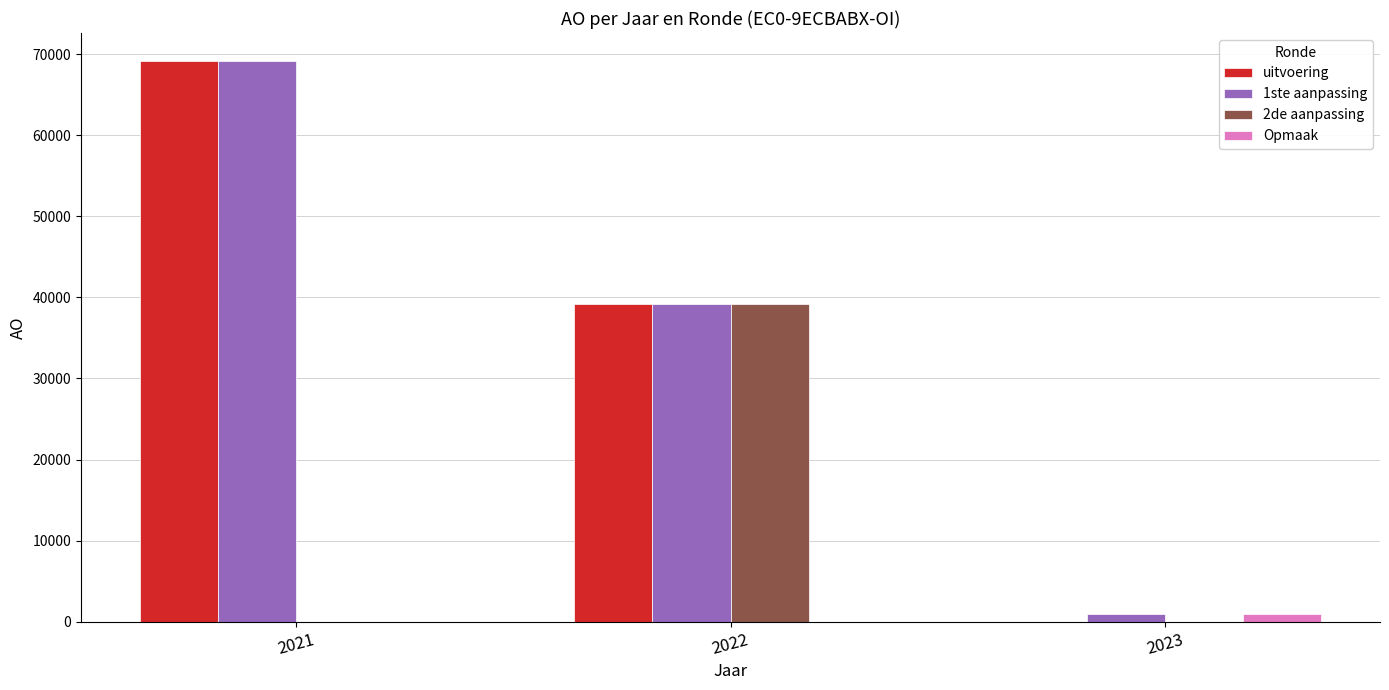

What is the average value of the Opmaak series?

318